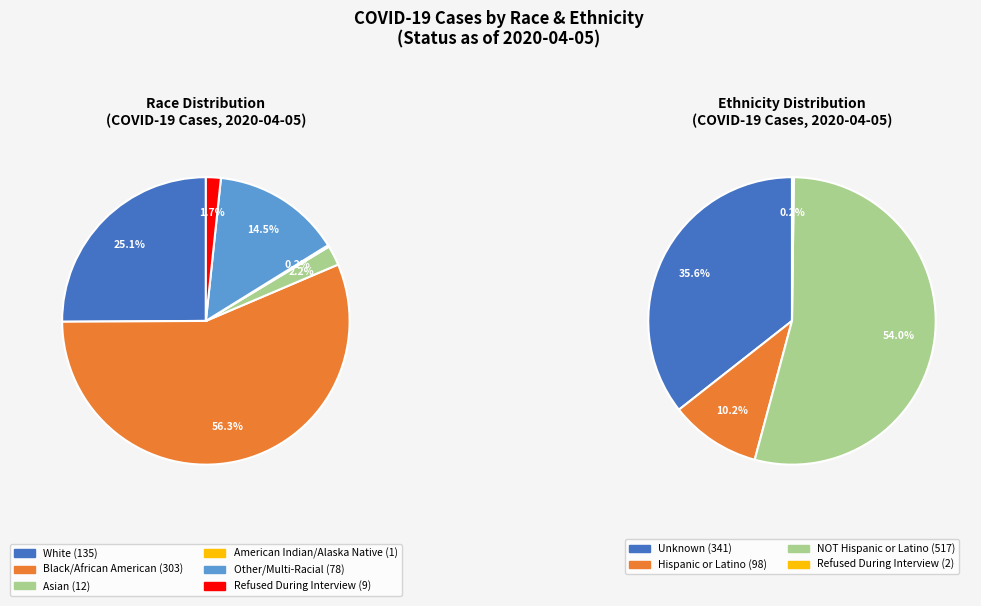

Does Black/African American represent more than half of the total?

Yes